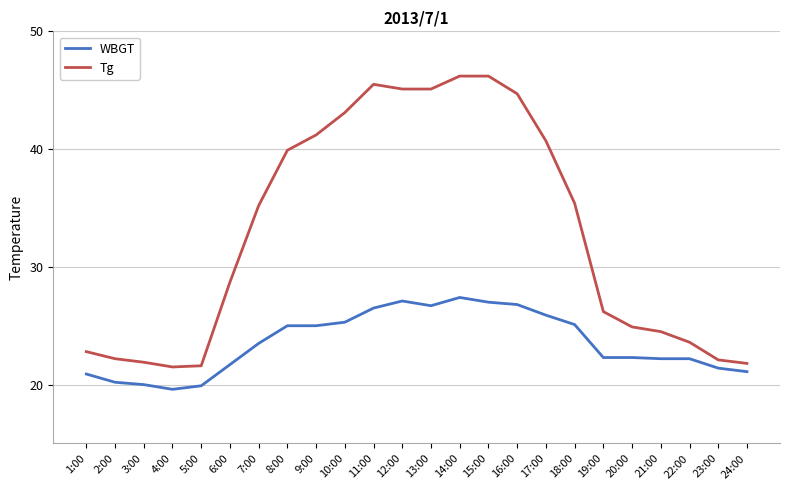

True or false: WBGT and Tg intersect in this chart.

False